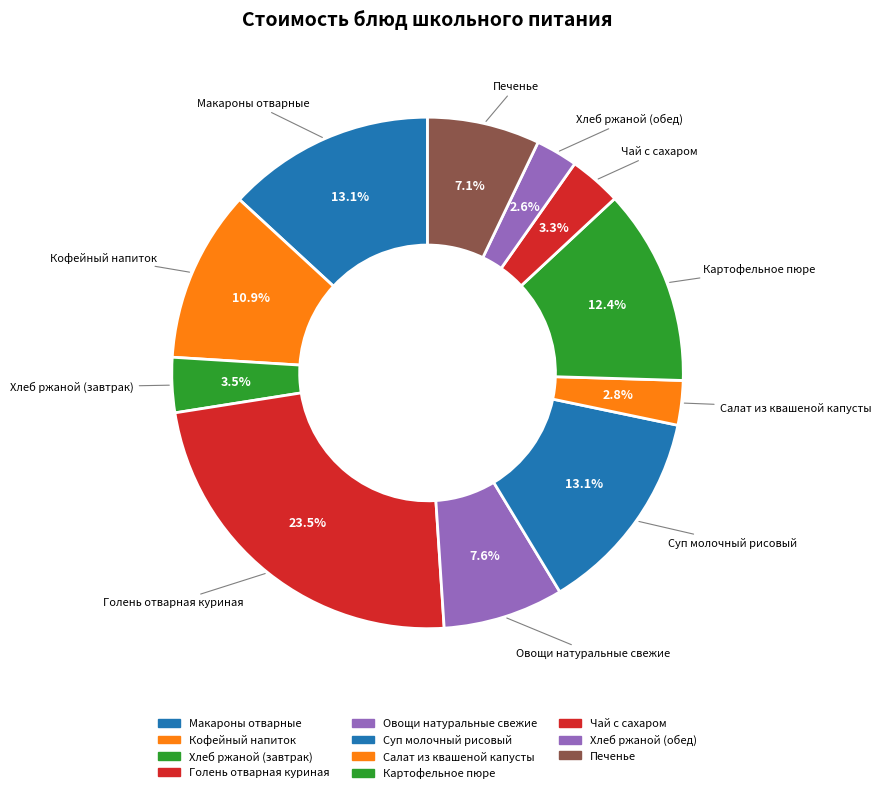

Do Чай с сахаром and Овощи натуральные свежие together represent more than half of the pie?

No